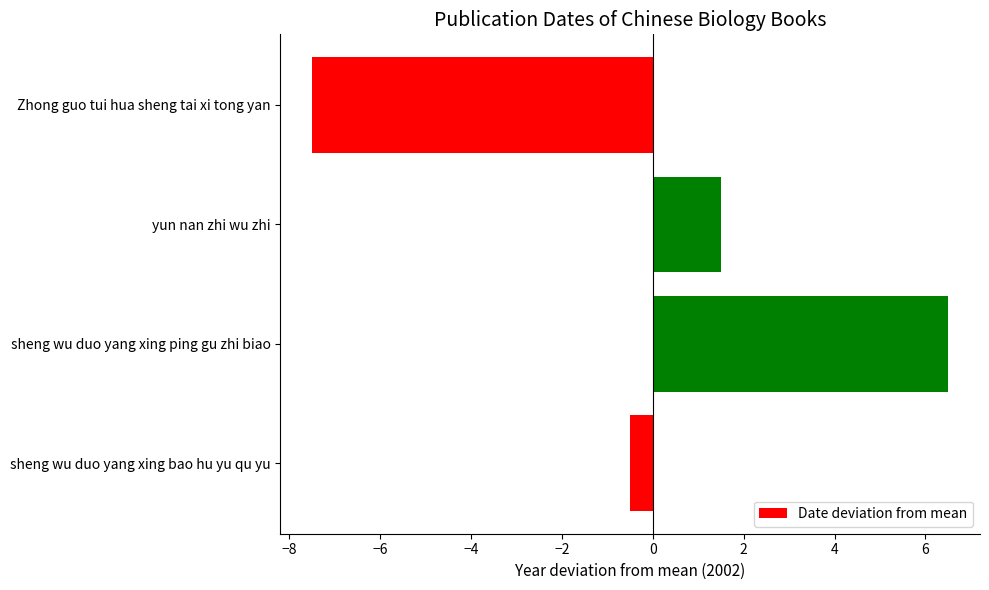

The value at sheng wu duo yang xing ping gu zhi biao is 6.5. True or false?

True